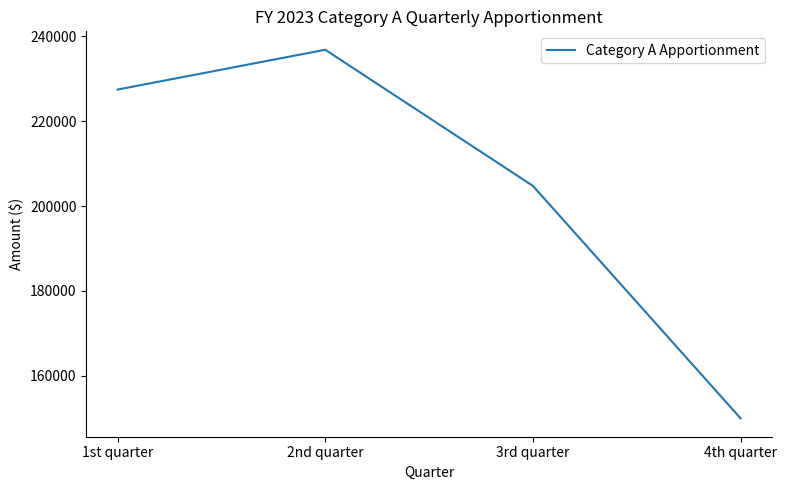

Rank the categories by value from lowest to highest.

4th quarter, 3rd quarter, 1st quarter, 2nd quarter